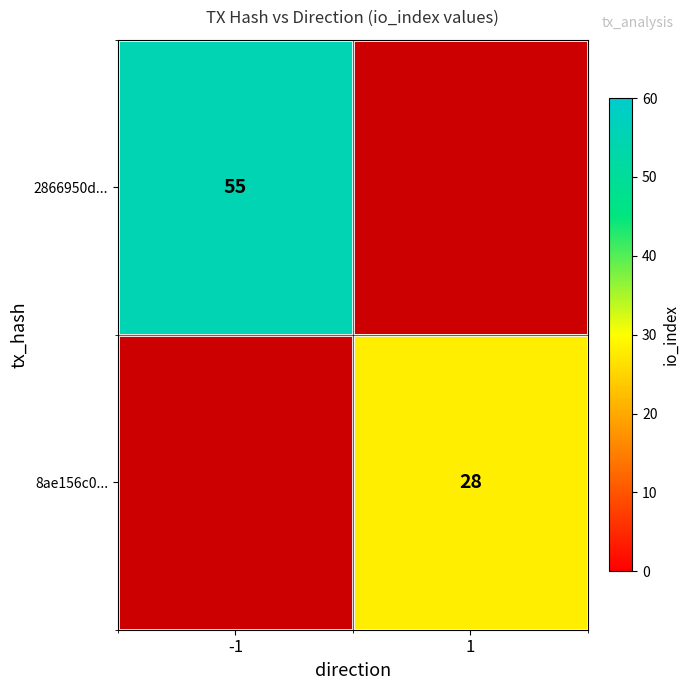

The value of 8ae156c0... at 1 is 48. True or false?

False